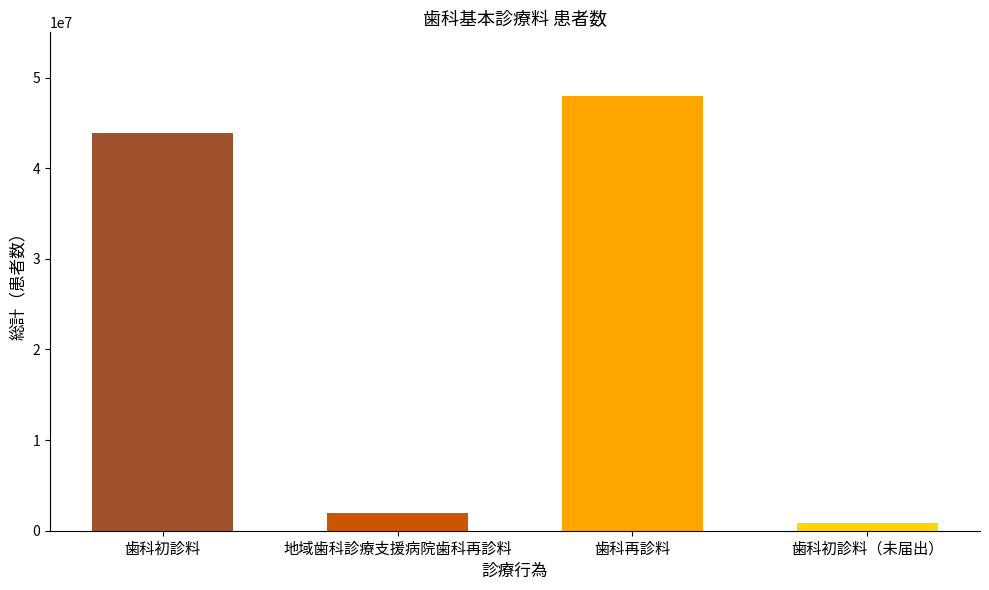

What is the maximum value shown in the chart?

47968041